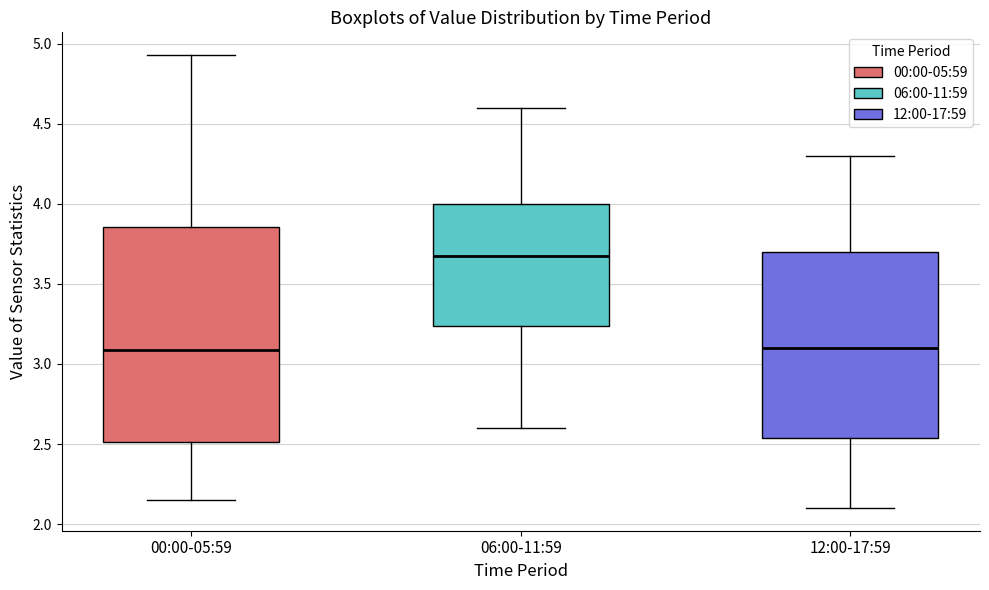

Which box is the tallest, from its lower edge to its upper edge?

00:00-05:59